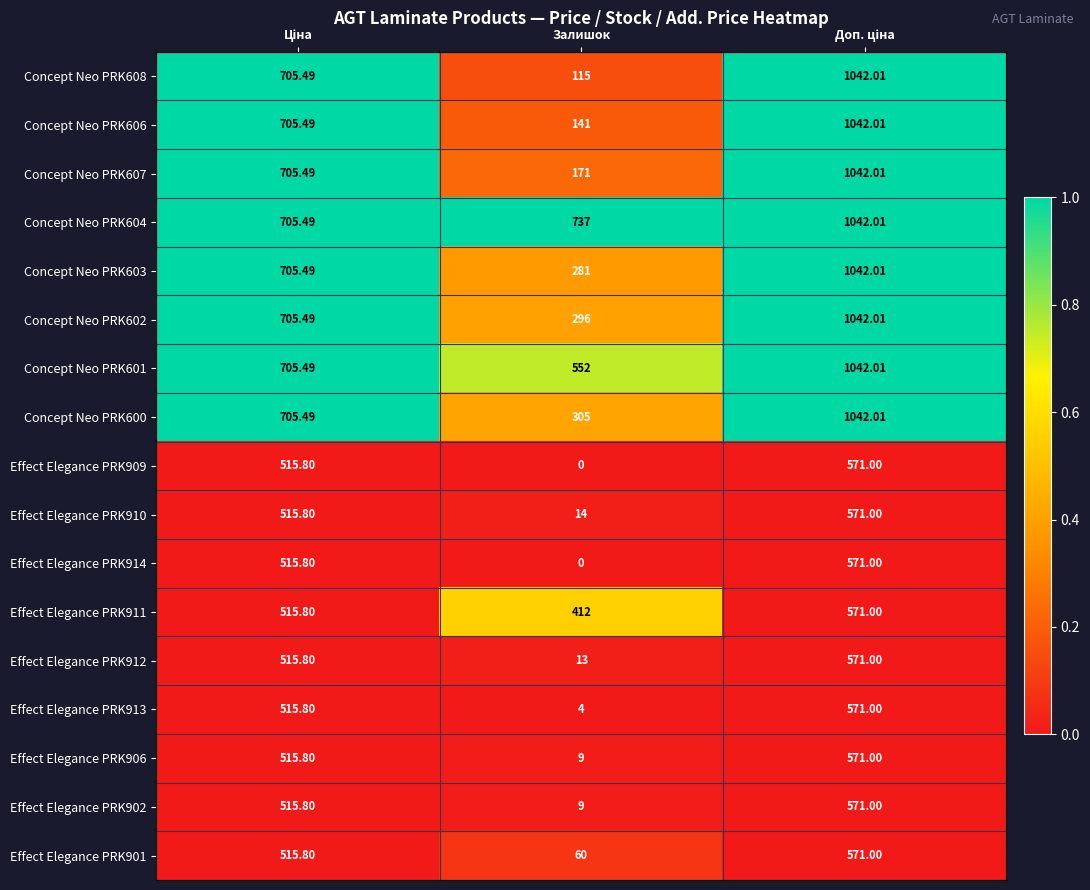

Which label corresponds to the smallest value in the chart?

Залишок